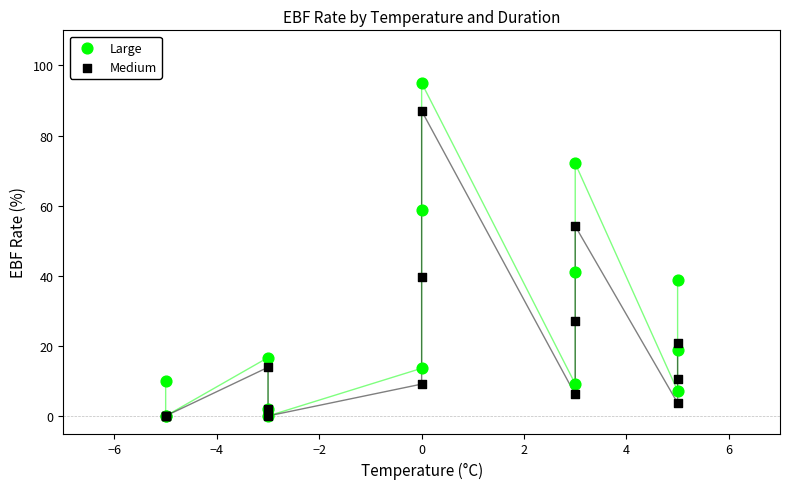

In the Medium series, what Y value is closest to 43?

39.5